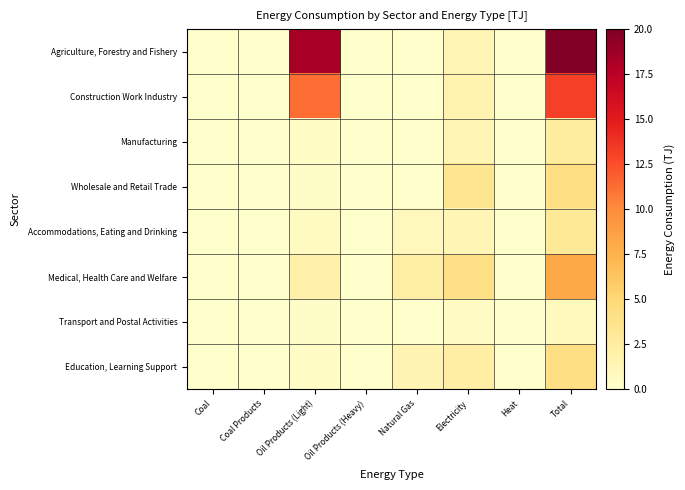

Between Total and Heat, which is larger?

Total